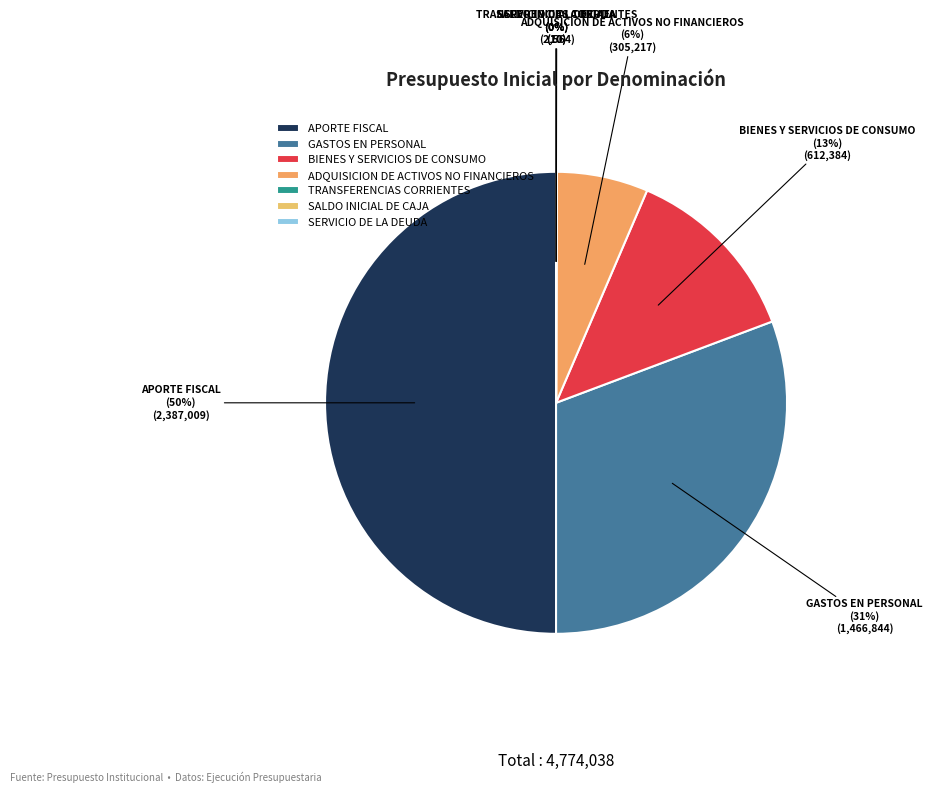

Is ADQUISICION DE ACTIVOS NO FINANCIEROS the majority of the pie?

No